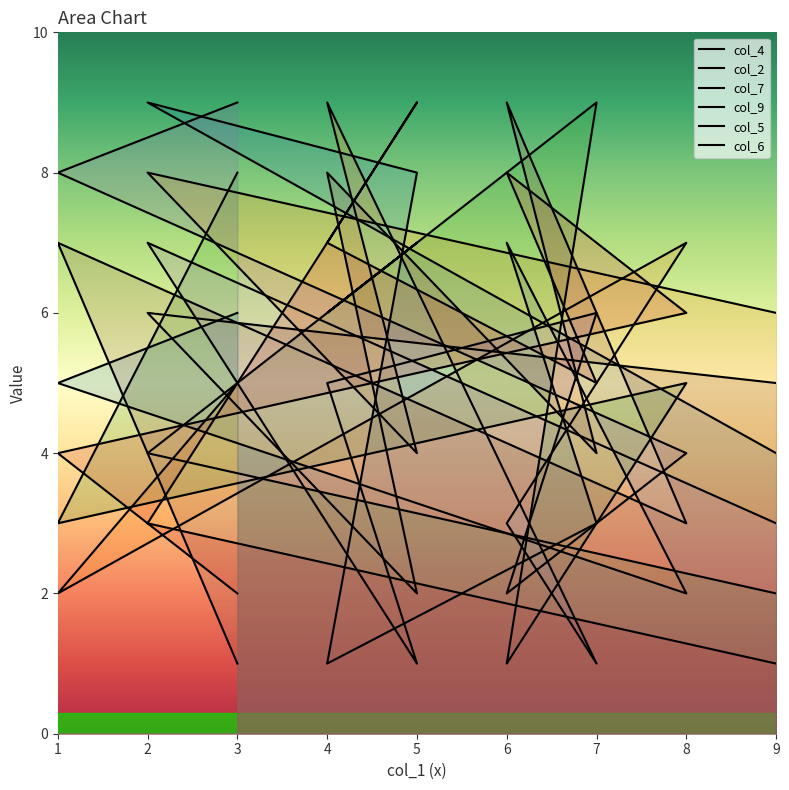

What is the spread (max minus min) of values at 1?

6